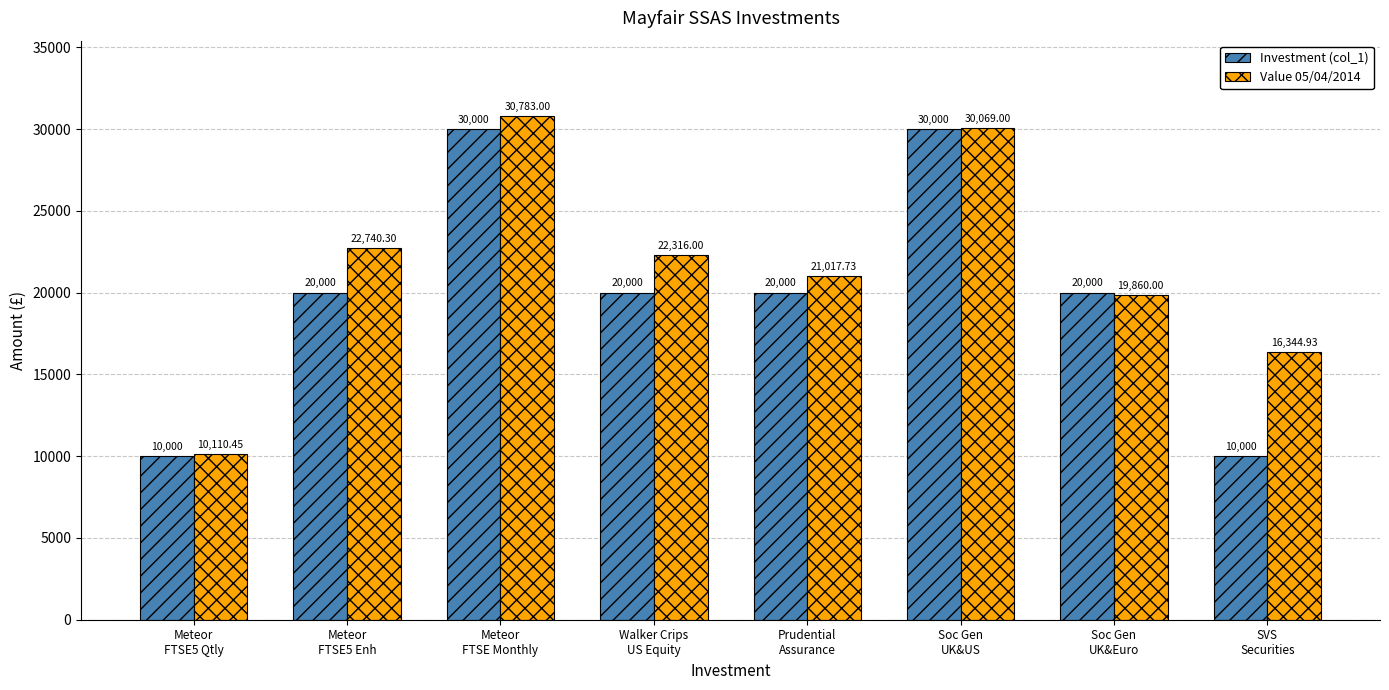

The Investment (col_1) series shows 12840.7 at Meteor
FTSE5 Enh. True or false?

False